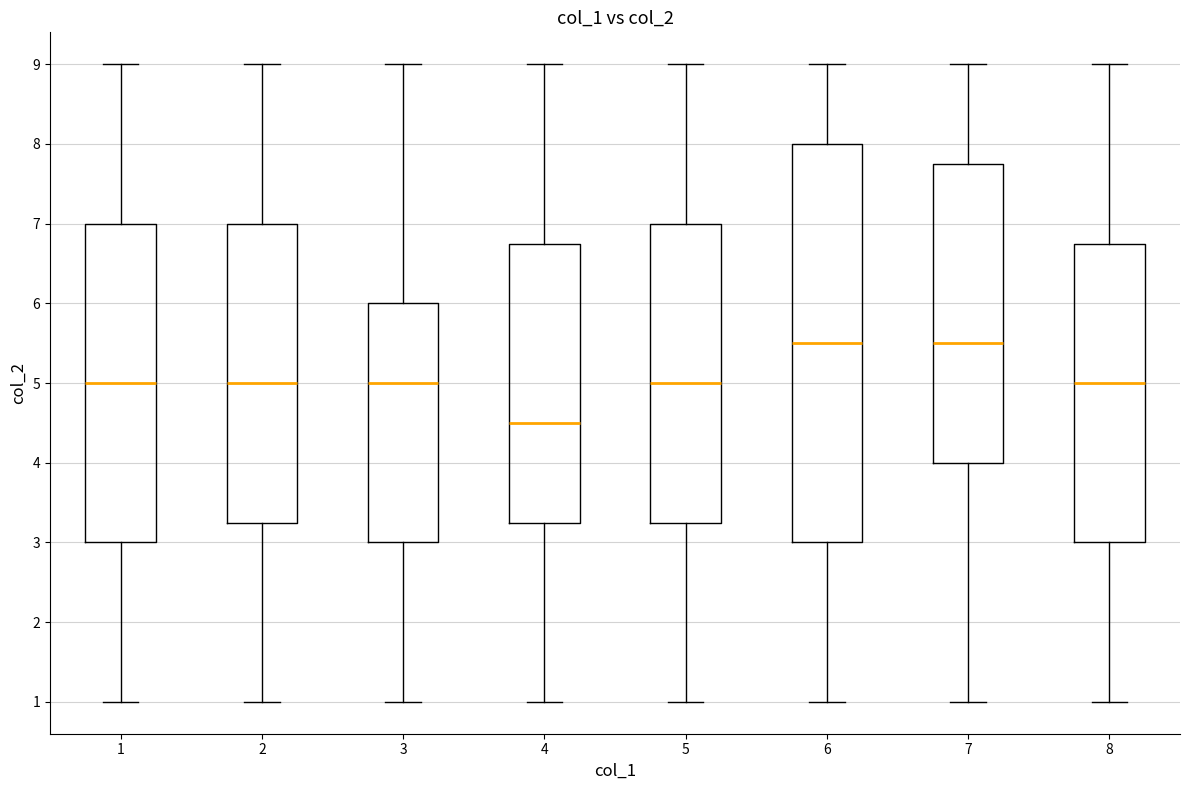

Where does the upper whisker of the box at x = 8 end on the y-axis? The values are not printed on the chart, so give them approximately, as read against the axis.

9.0